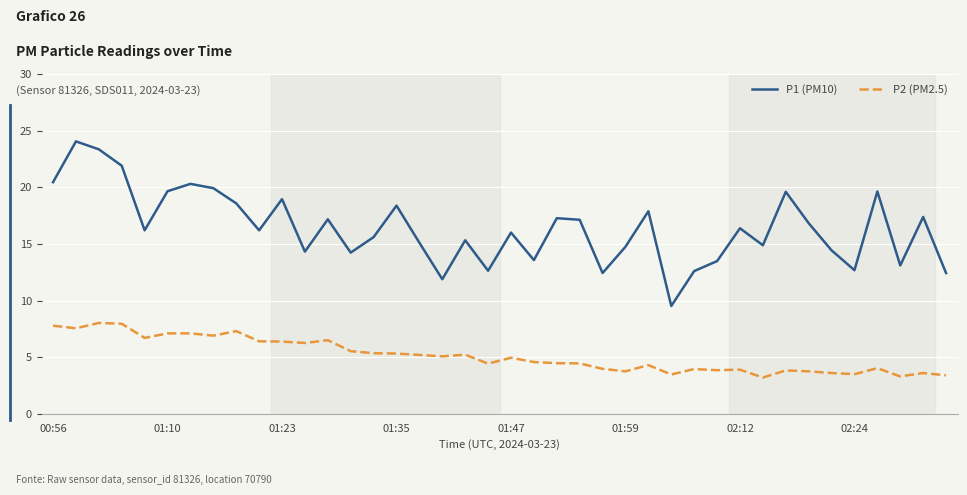

How many distinct data groups are displayed?

2